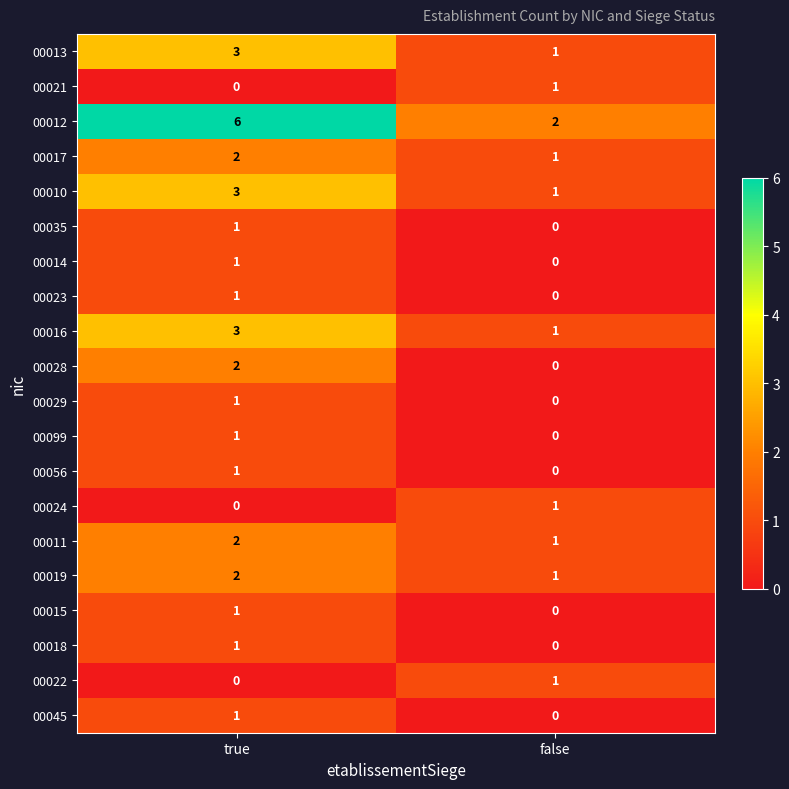

At which category is the sum across all series the highest?

true